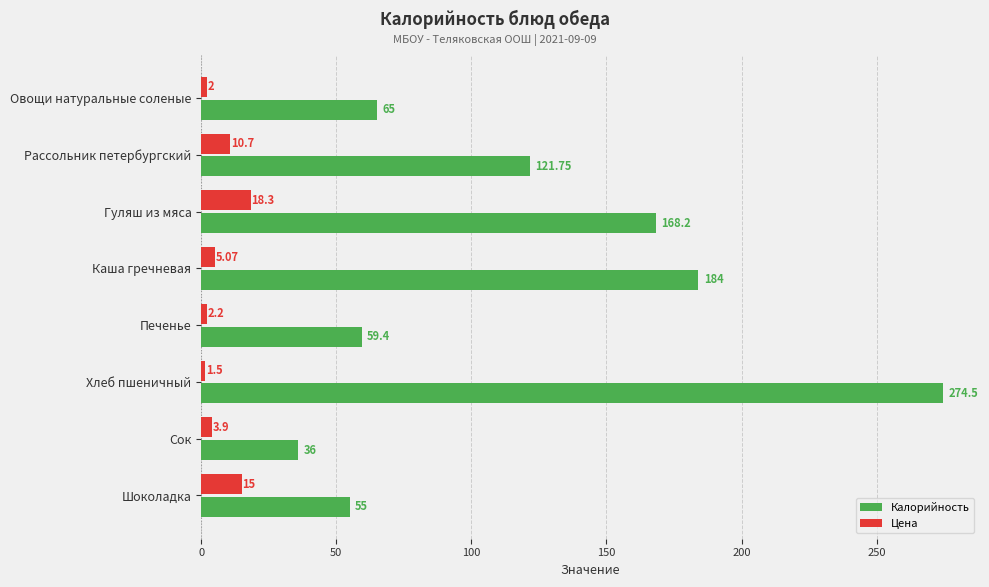

List the series in order of their overall mean, lowest first.

Цена, Калорийность